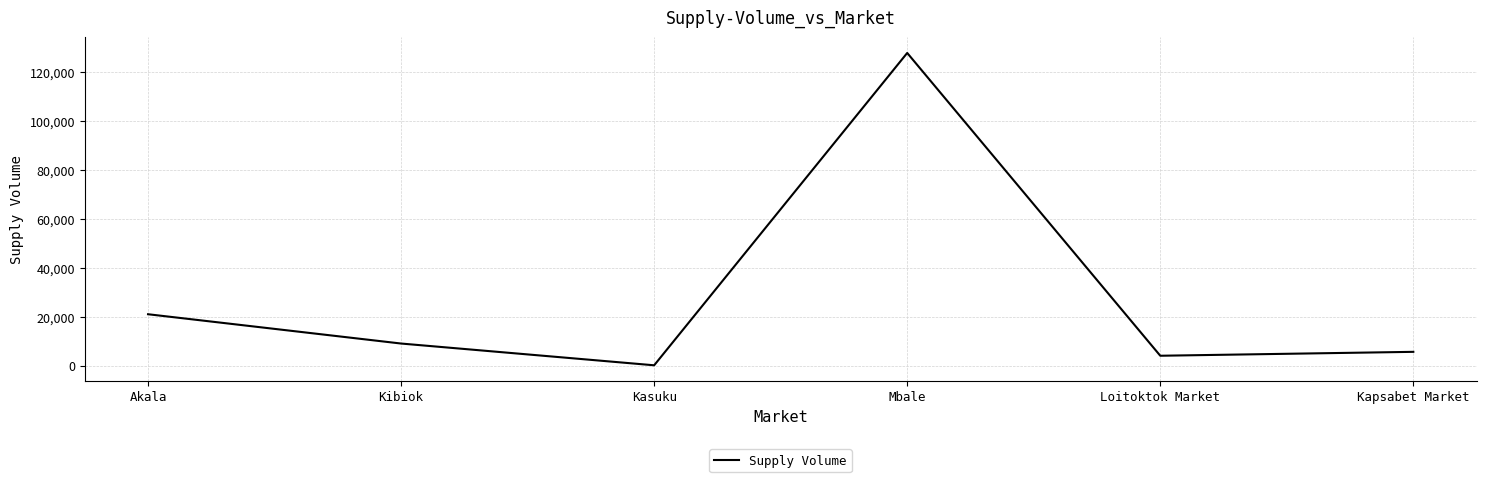

The value at Loitoktok Market is 4000. True or false?

True